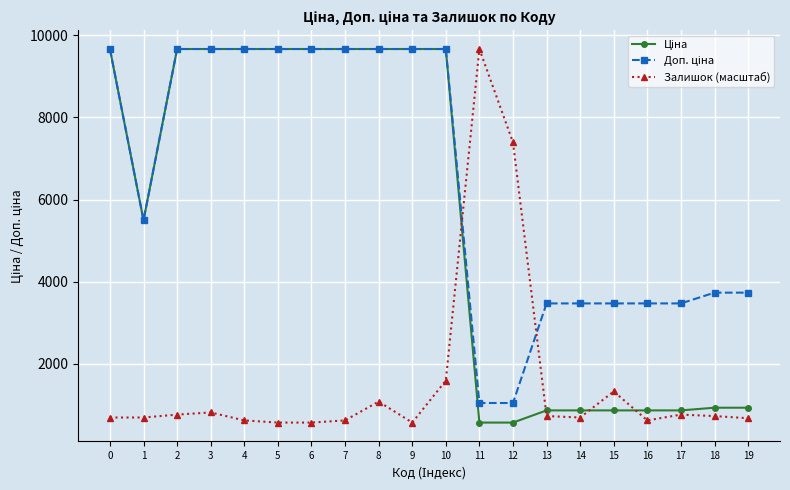

What is the difference between the highest and lowest values at 9?

9093.1